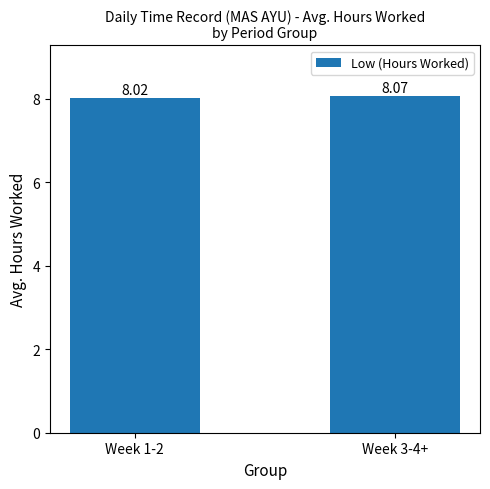

Reading right to left, transcribe all the data shown in this chart.

Week 3-4+=8.1	Week 1-2=8.0